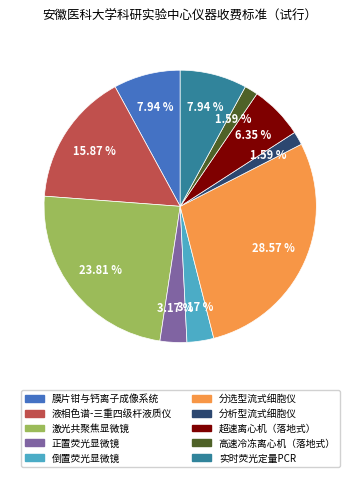

To the nearest percent, what is the difference between the 实时荧光定量PCR and 分析型流式细胞仪 slice percentages?

6%